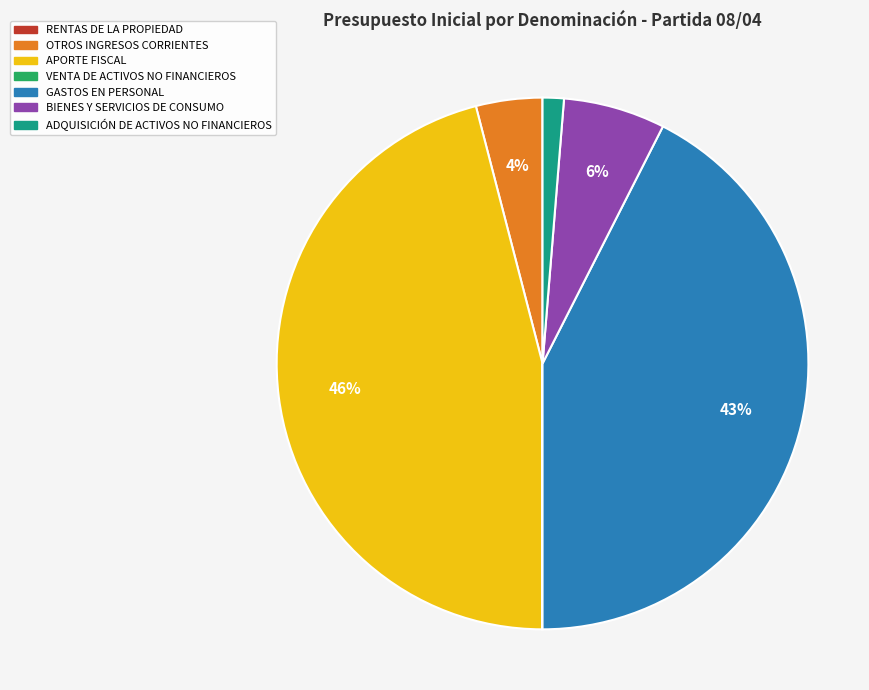

To the nearest percent, what is the average slice percentage?

14%